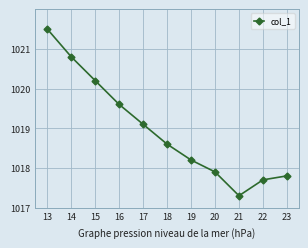

What is the sum of all values?

11208.7